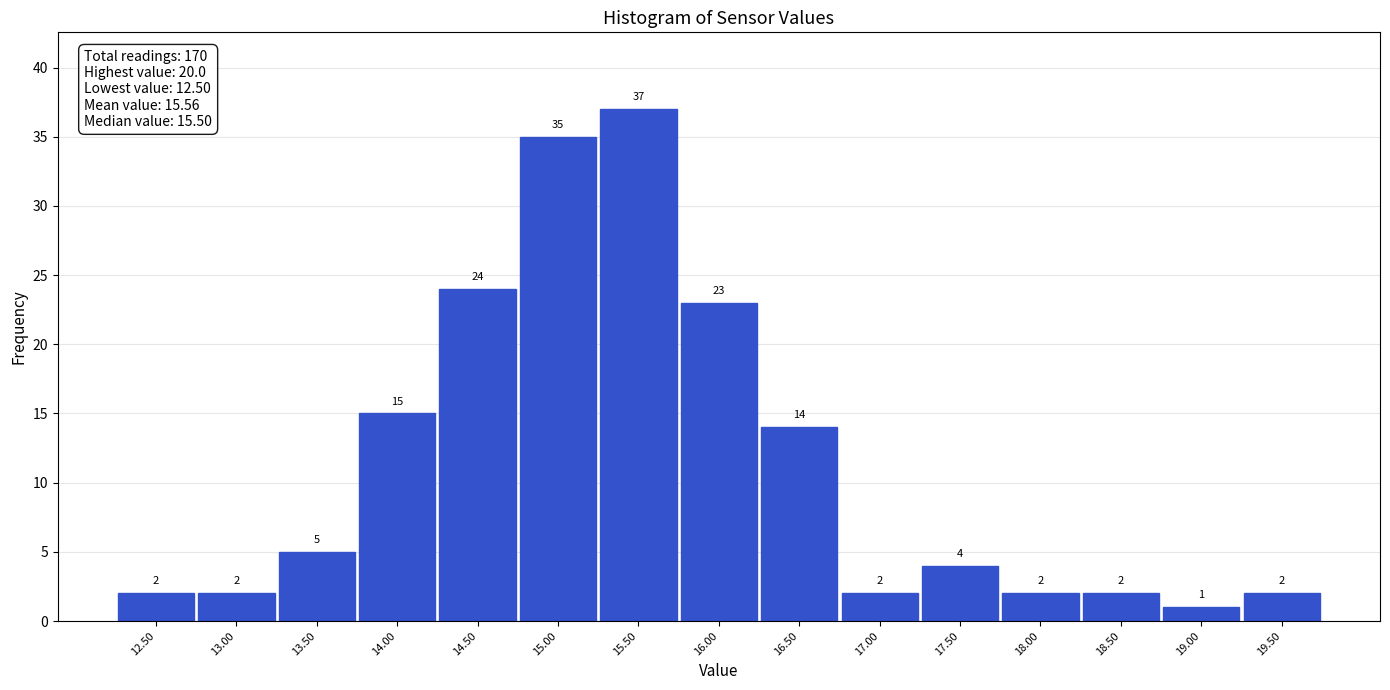

Reading left to right, list all the values displayed in this chart.

12.50=2	13.00=2	13.50=5	14.00=15	14.50=24	15.00=35	15.50=37	16.00=23	16.50=14	17.00=2	17.50=4	18.00=2	18.50=2	19.00=1	19.50=2